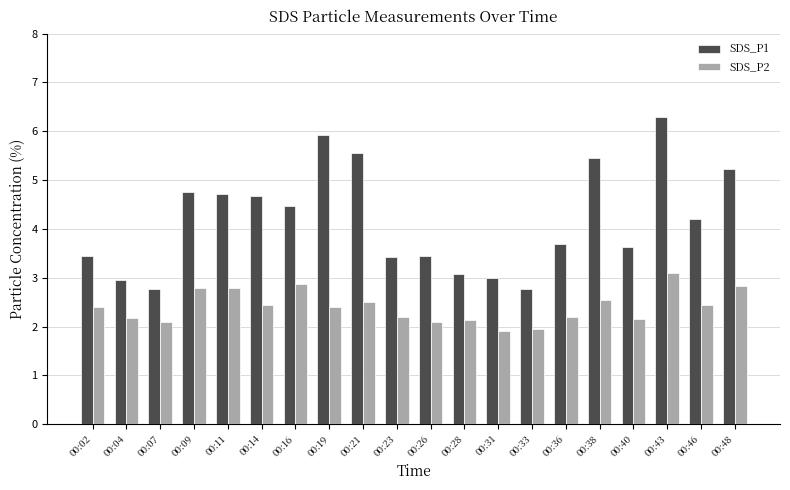

What is the total value across all series at 00:11?

7.5